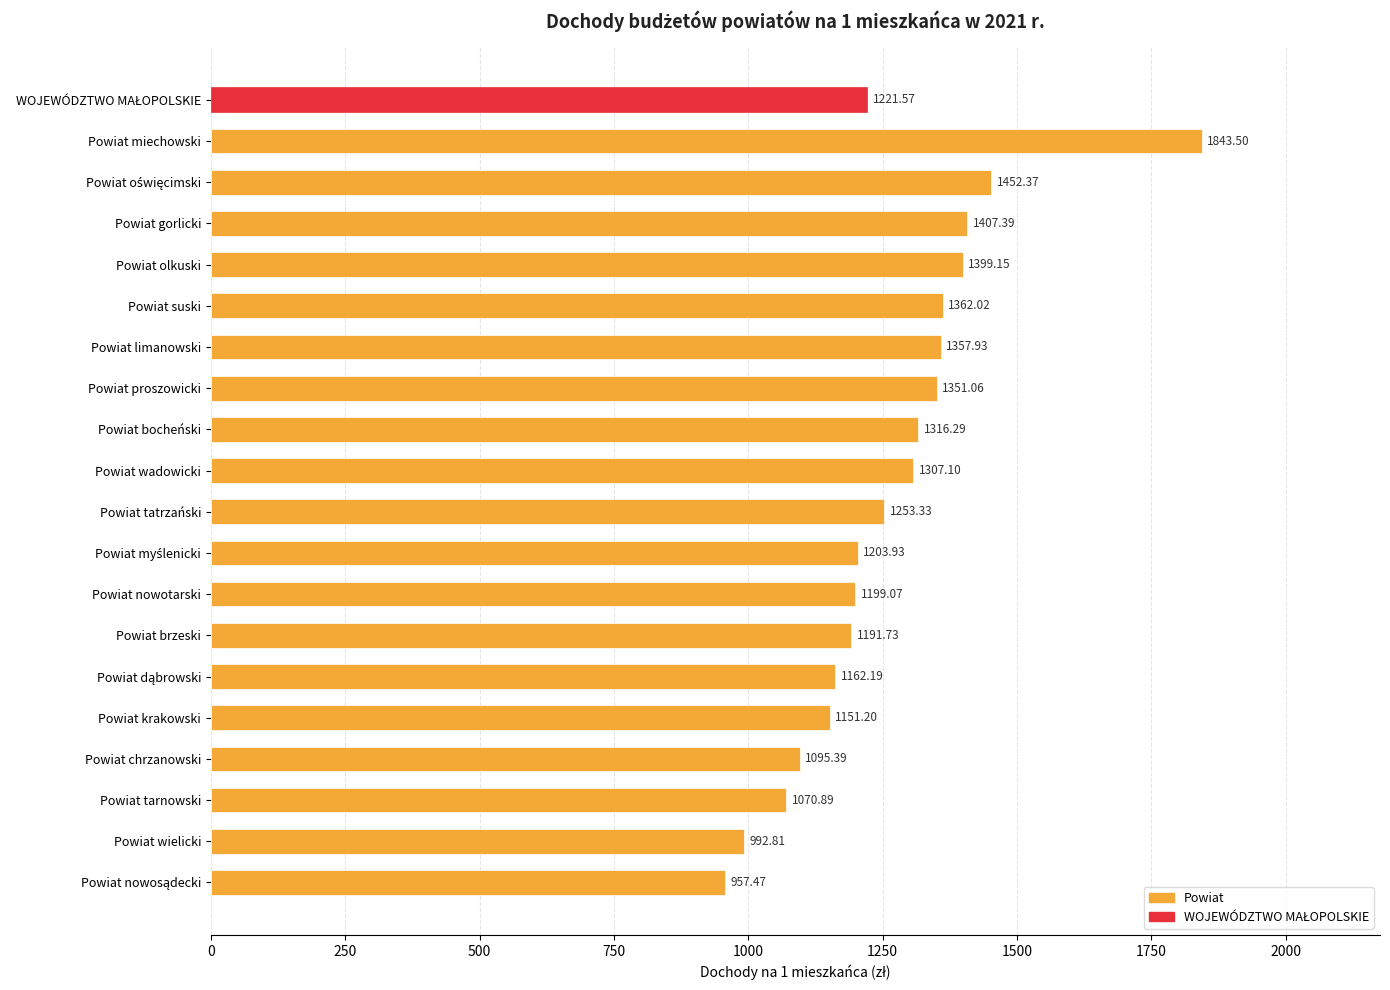

Count the number of data series in this chart.

1